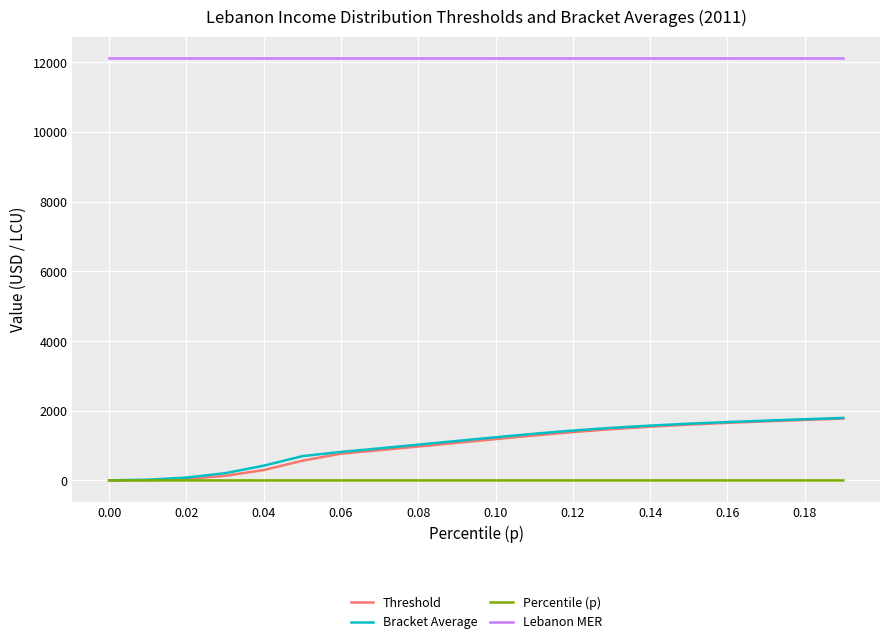

Which series has the largest total across all categories?

Lebanon MER